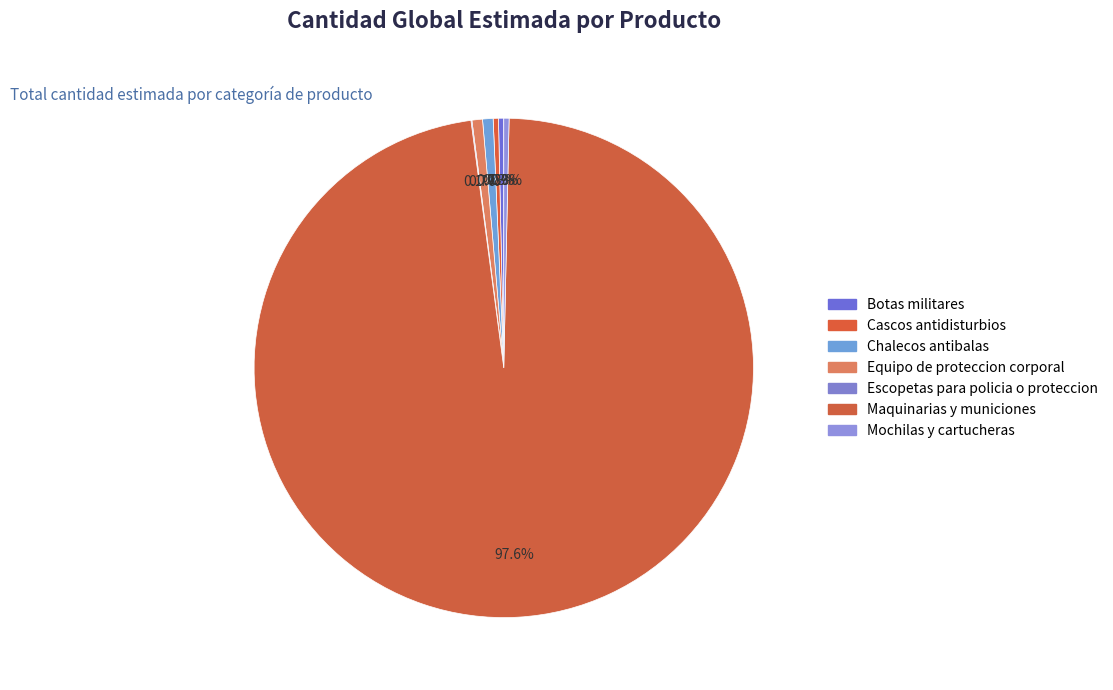

How many slices are in this pie chart?

7